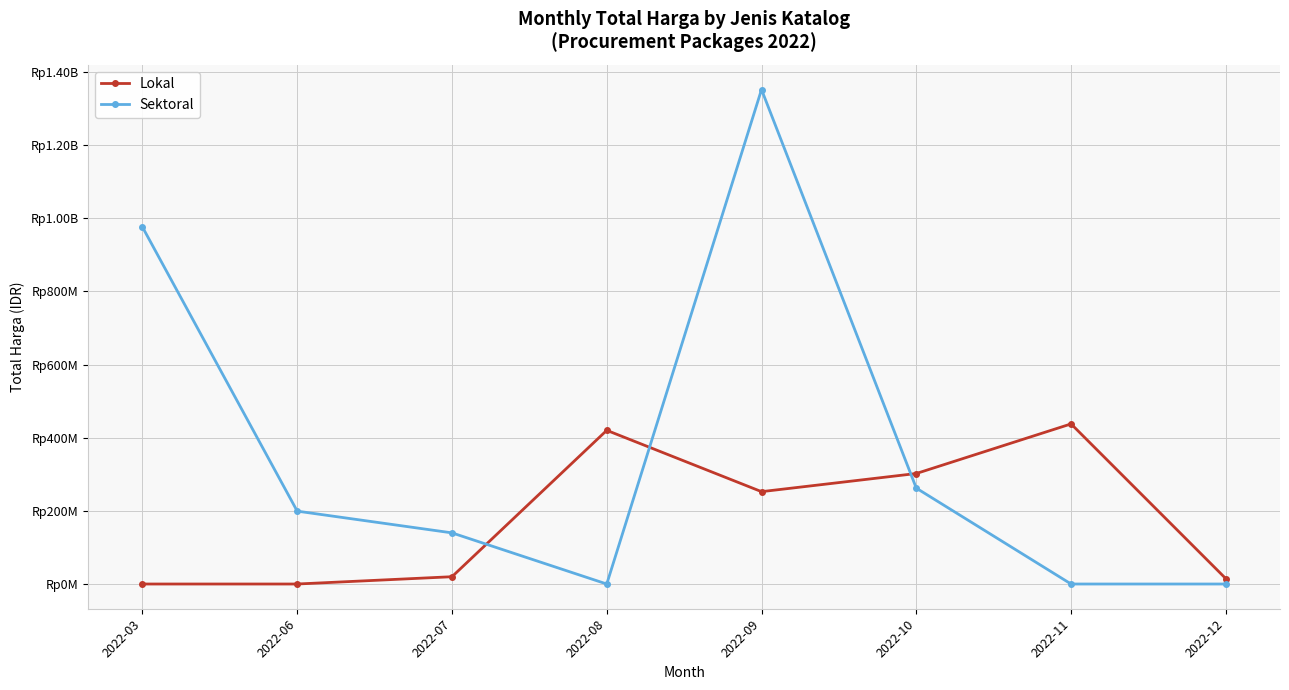

Where is the first local maximum for Lokal?

2022-08